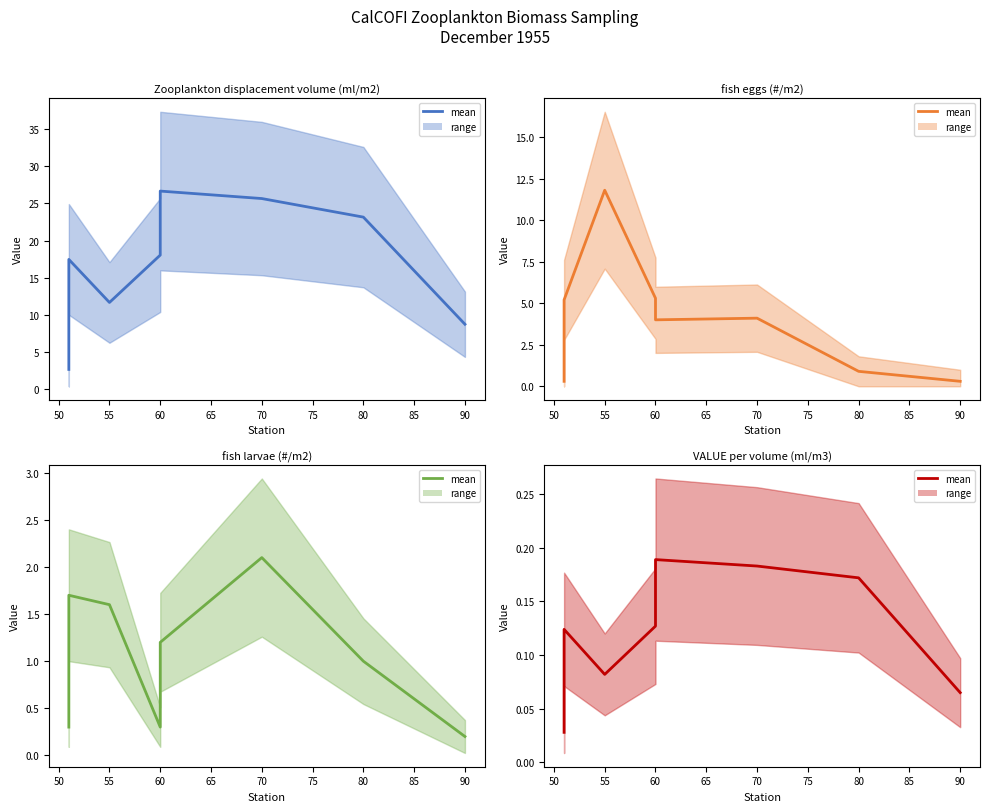

How many interior local peaks does the fish eggs (#/m2) (mean) series have?

2